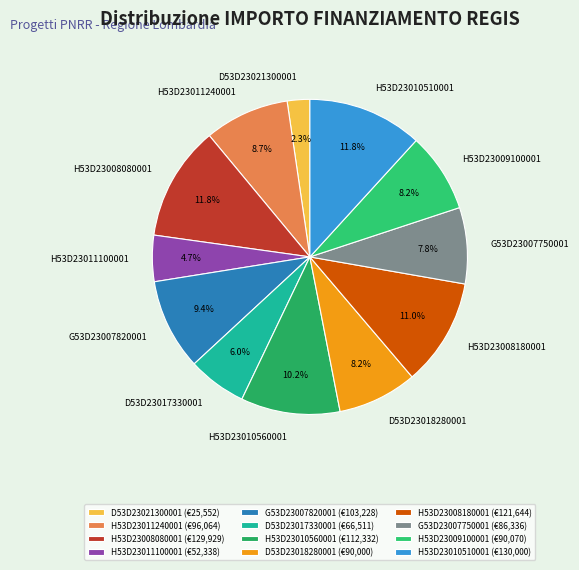

Is it true that D53D23018280001 is 8% of the pie?

True